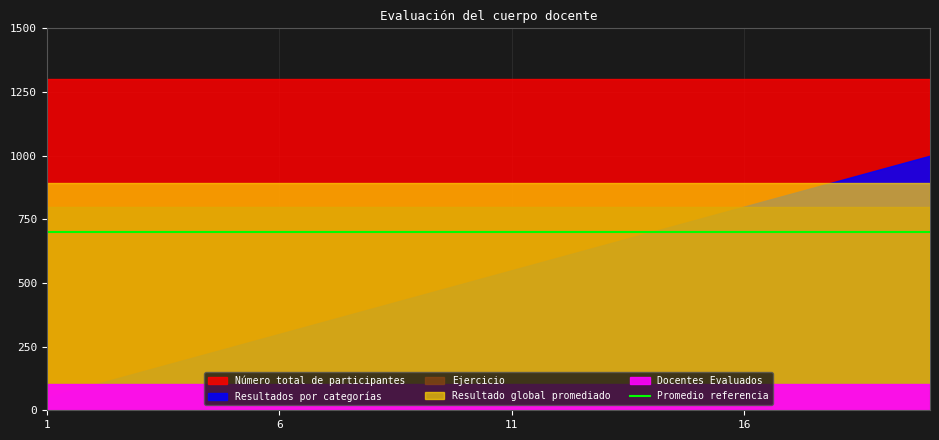

Between 20 and 13, which is larger?

20